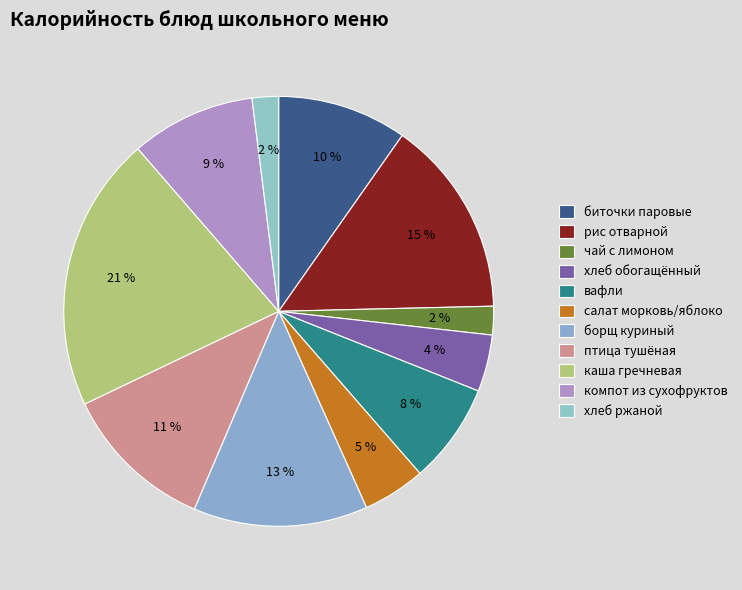

How many segments does this pie chart have?

11